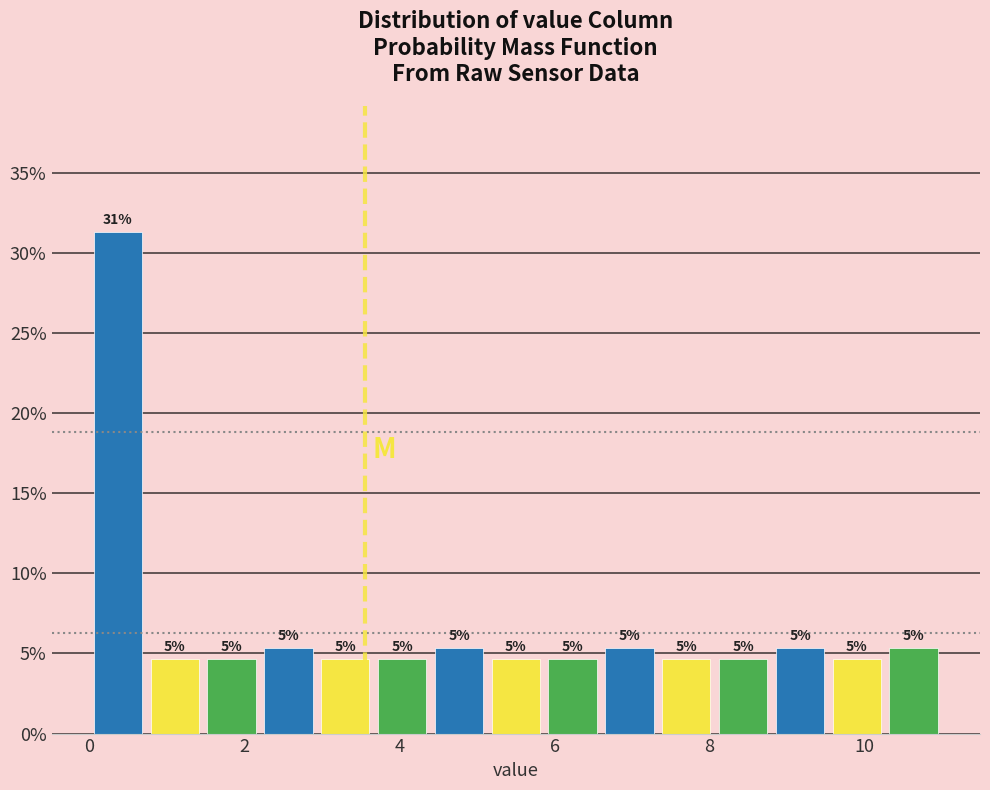

Read against the x-axis, roughly where is the centre of the tallest bar?

0.4